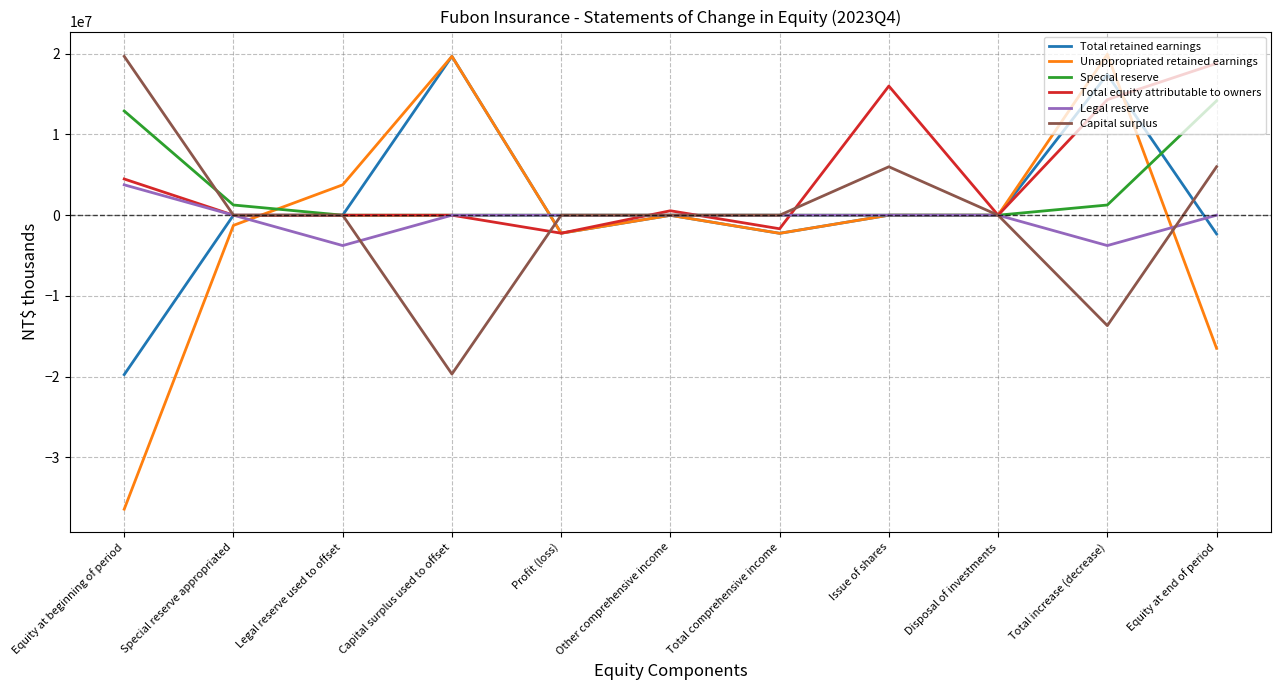

Is it true that Special reserve equals 21085456 at Equity at beginning of period?

False